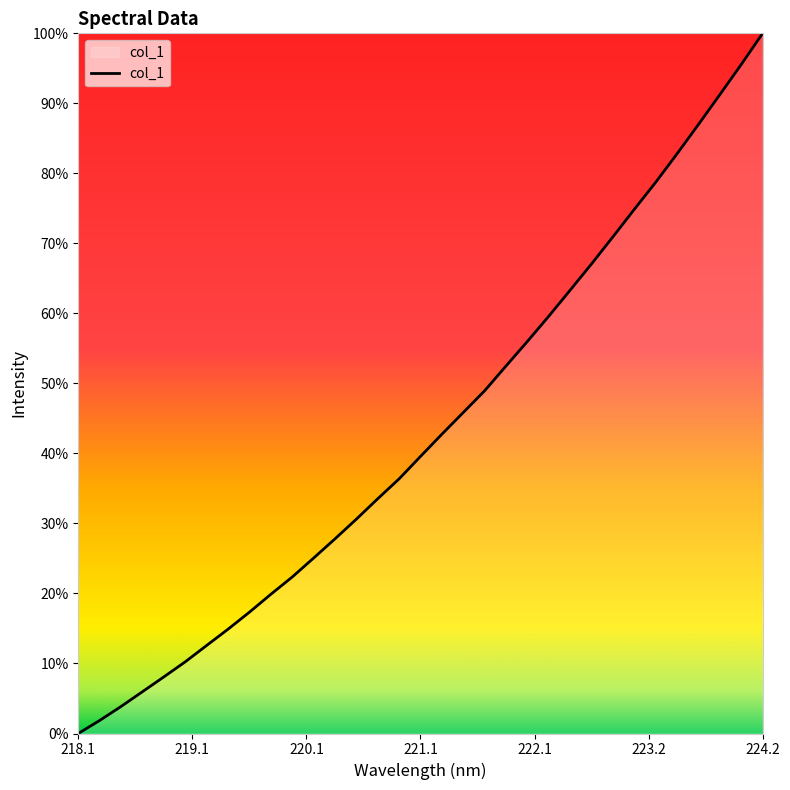

At which category does the chart reach its minimum across all series?

218.1